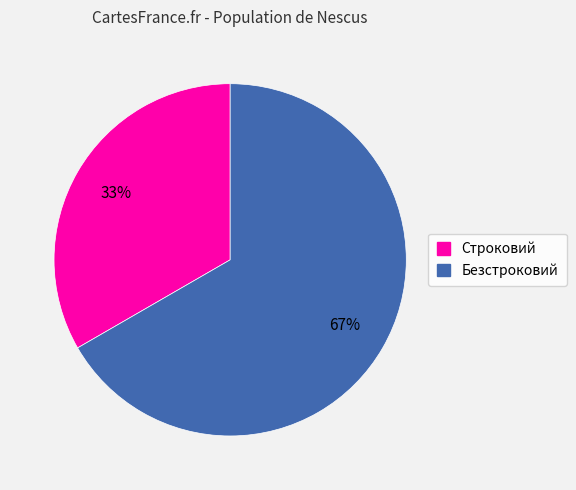

Count the number of slices in the pie.

2